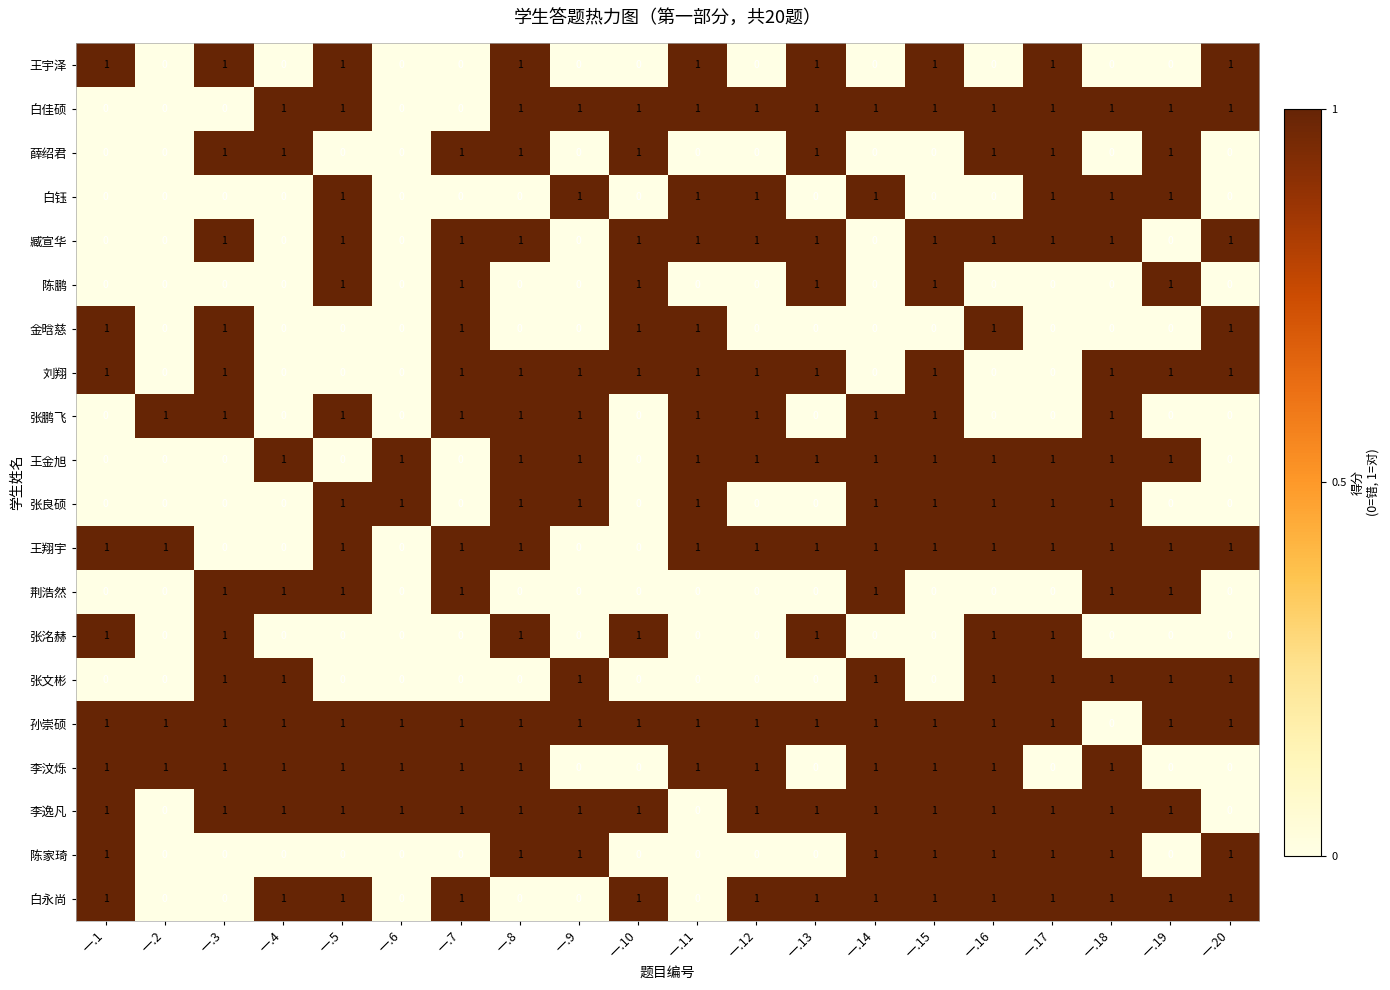

The value of 王金旭 at 一.16 is 1. True or false?

True